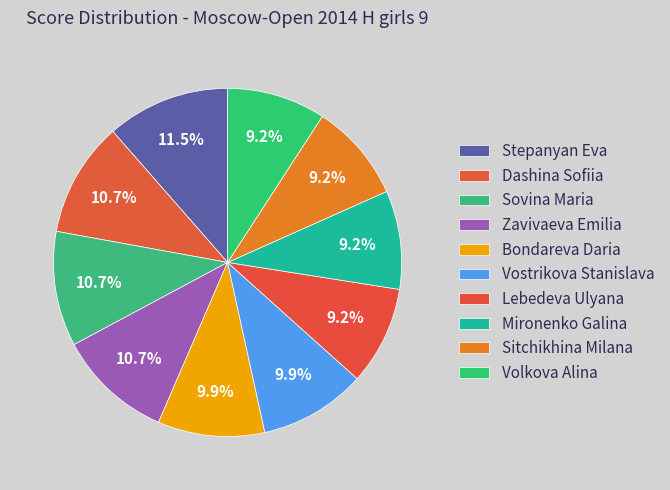

To the nearest percent, what portion does Volkova Alina represent?

9%